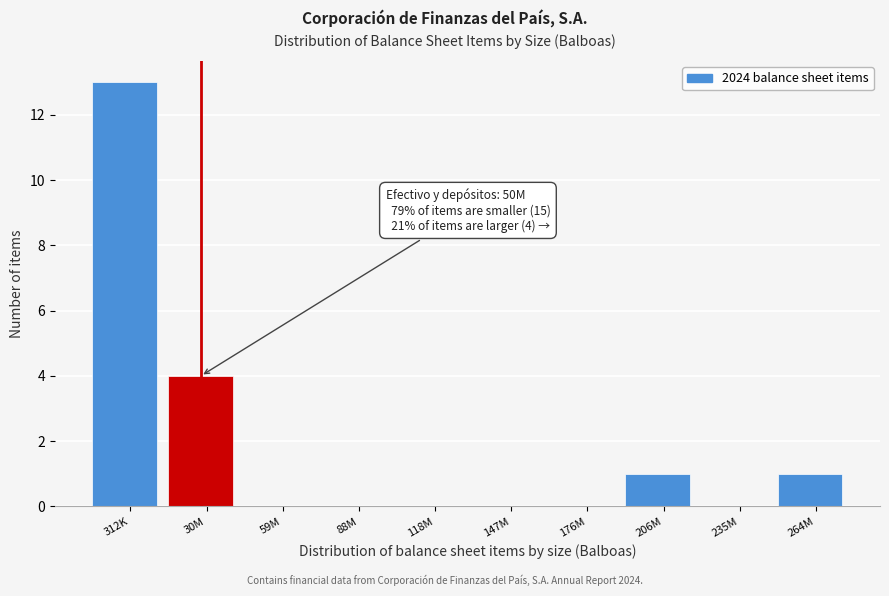

Reading left to right, transcribe all the data shown in this chart.

312K=13	30M=4	59M=0	88M=0	118M=0	147M=0	176M=0	206M=1	235M=0	264M=1